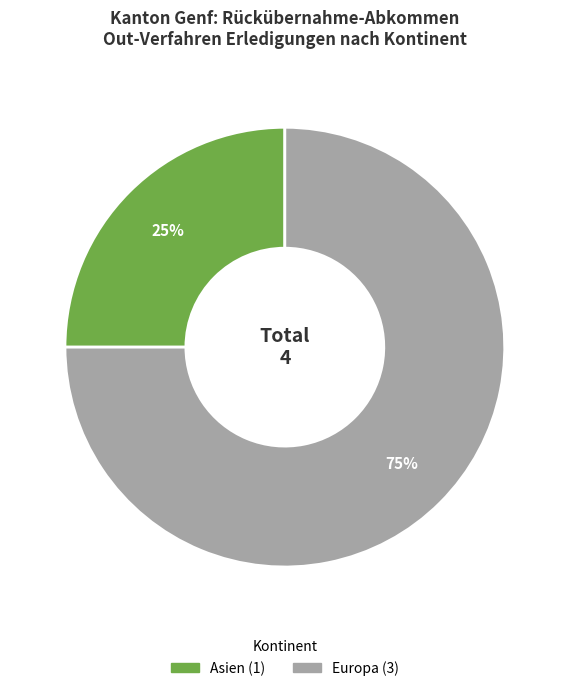

To the nearest percent, what is the difference between the largest and smallest slice percentages?

50%